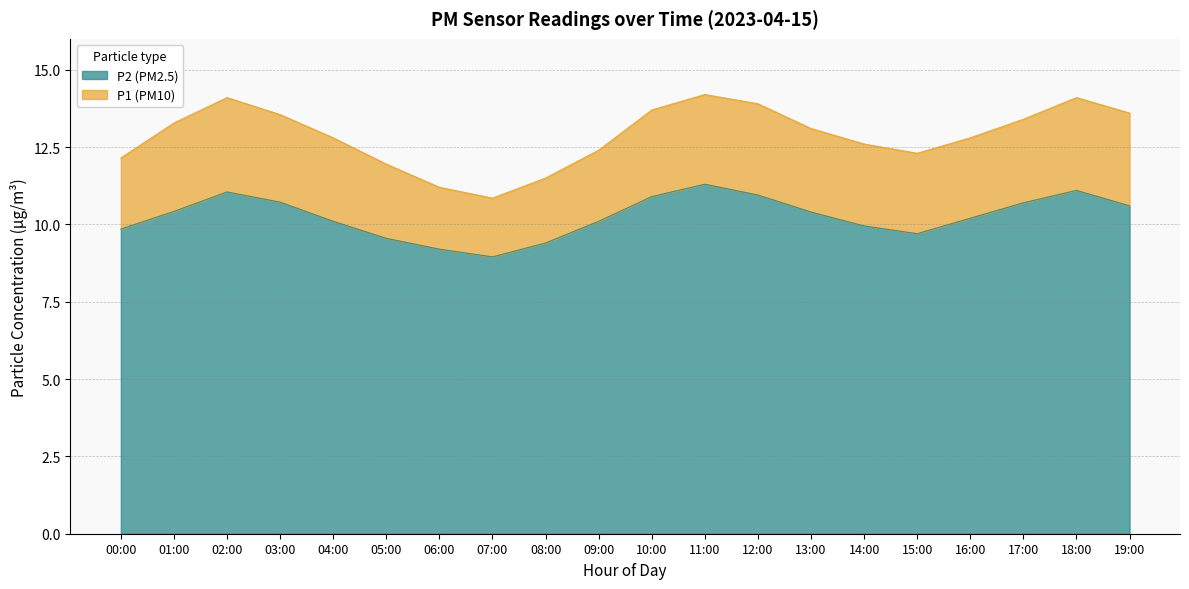

Reading left to right, list all the values displayed in this chart.

P1 (PM10): 00:00=12.2	01:00=13.3	02:00=14.1	03:00=13.6	04:00=12.8	05:00=11.9	06:00=11.2	07:00=10.8	08:00=11.5	09:00=12.4	10:00=13.7	11:00=14.2	12:00=13.9	13:00=13.1	14:00=12.6	15:00=12.3	16:00=12.8	17:00=13.4	18:00=14.1	19:00=13.6
P2 (PM2.5): 00:00=9.8	01:00=10.4	02:00=11.1	03:00=10.7	04:00=10.1	05:00=9.6	06:00=9.2	07:00=8.9	08:00=9.4	09:00=10.1	10:00=10.9	11:00=11.3	12:00=10.9	13:00=10.4	14:00=9.9	15:00=9.7	16:00=10.2	17:00=10.7	18:00=11.1	19:00=10.6